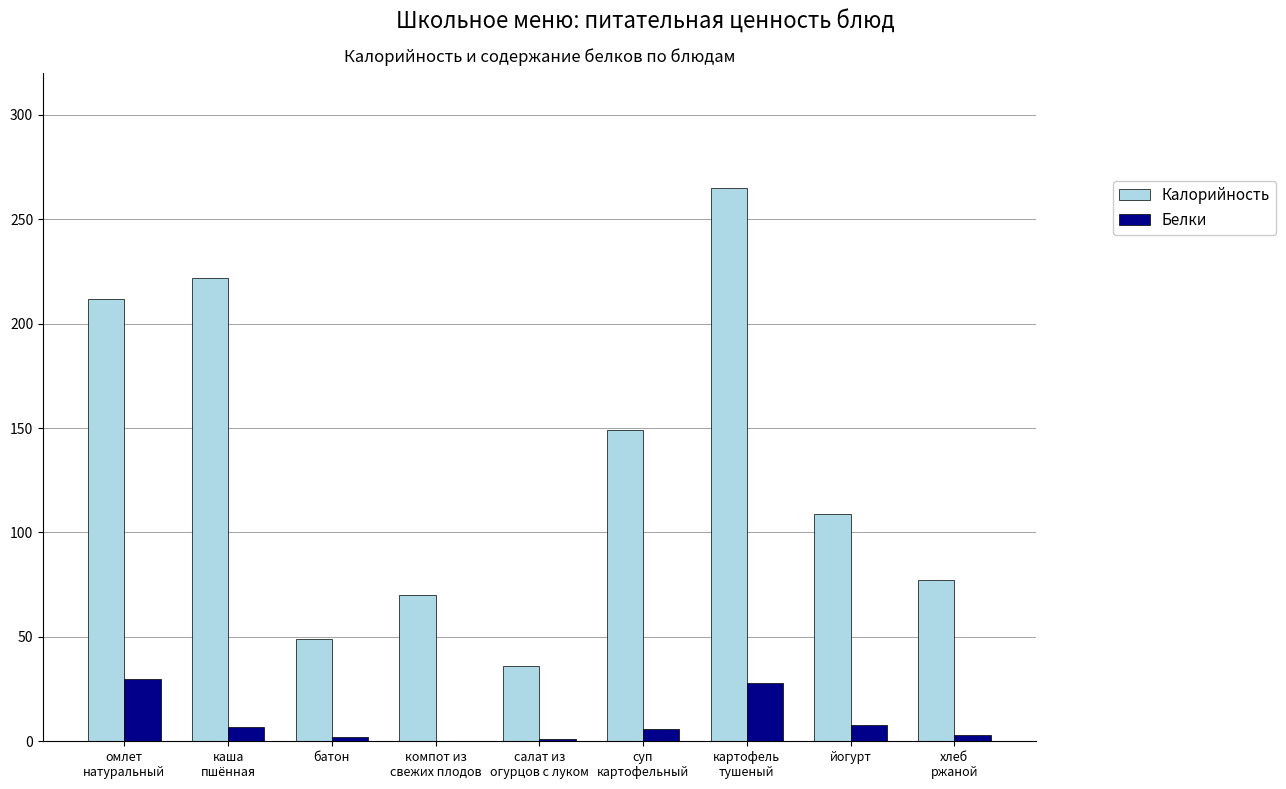

What is the difference between the Белки values at йогурт and батон?

6